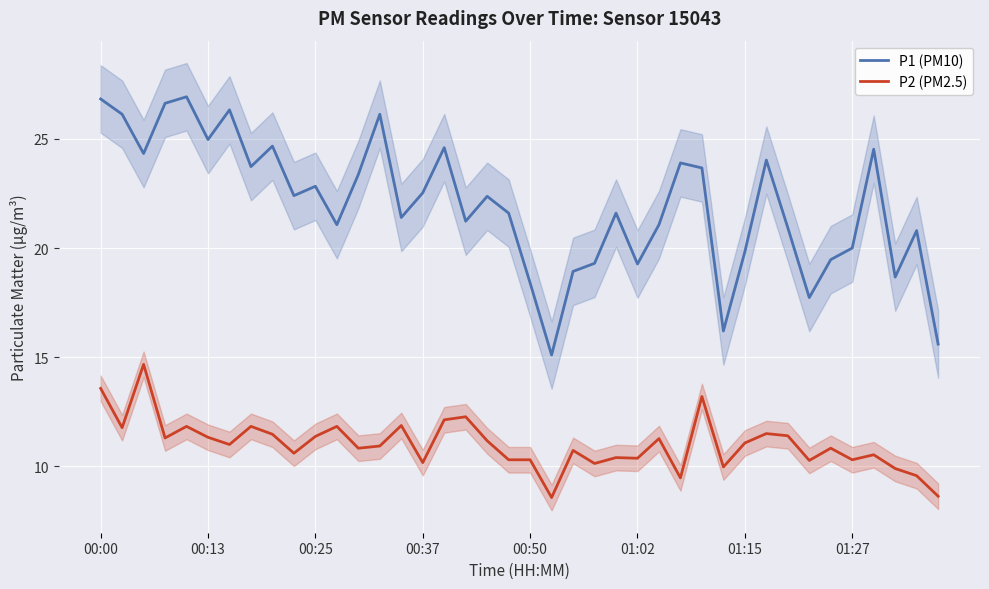

How many values in the P1 (PM10) series are below 22?

20